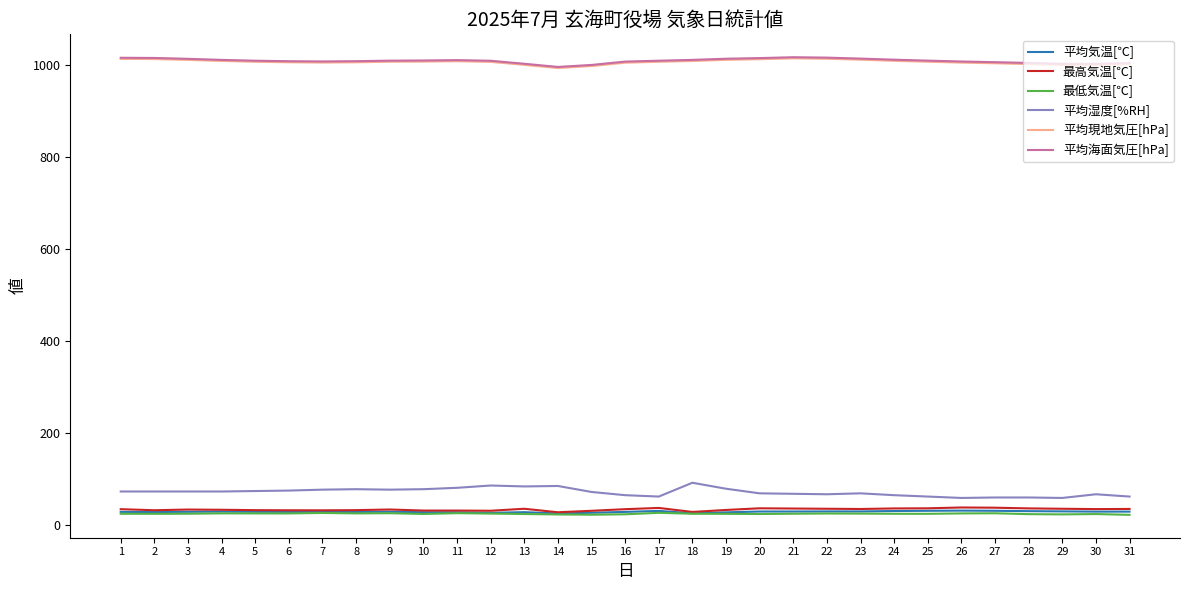

What is the minimum value shown in the chart?

22.3